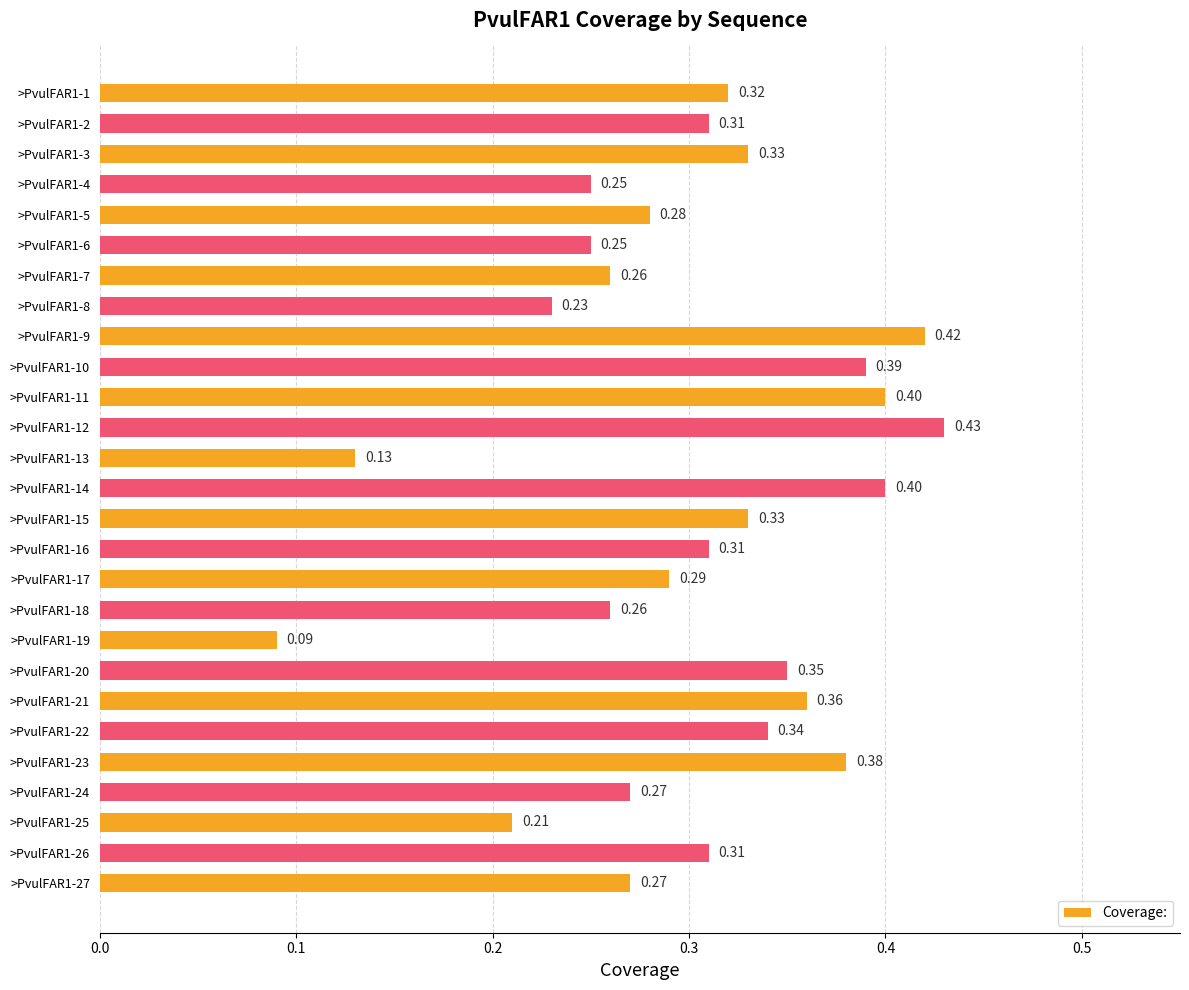

What is the greatest value displayed?

0.4